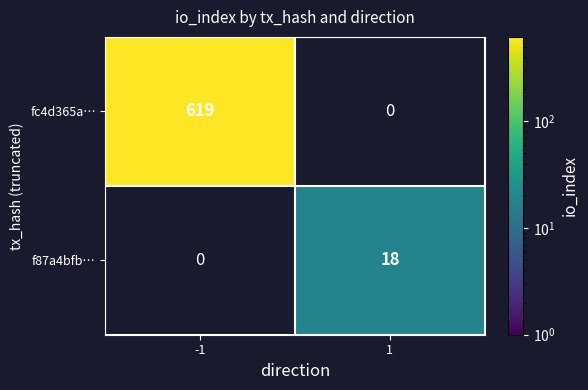

The value of f87a4bfb… at 1 is 18. True or false?

True